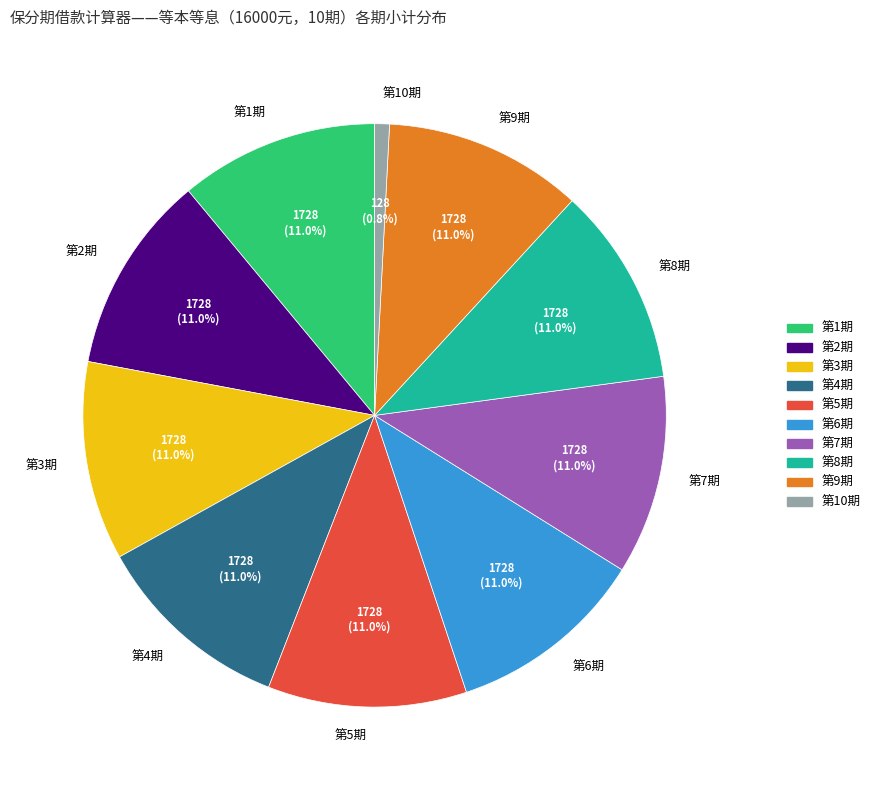

Does any single category account for the majority?

No